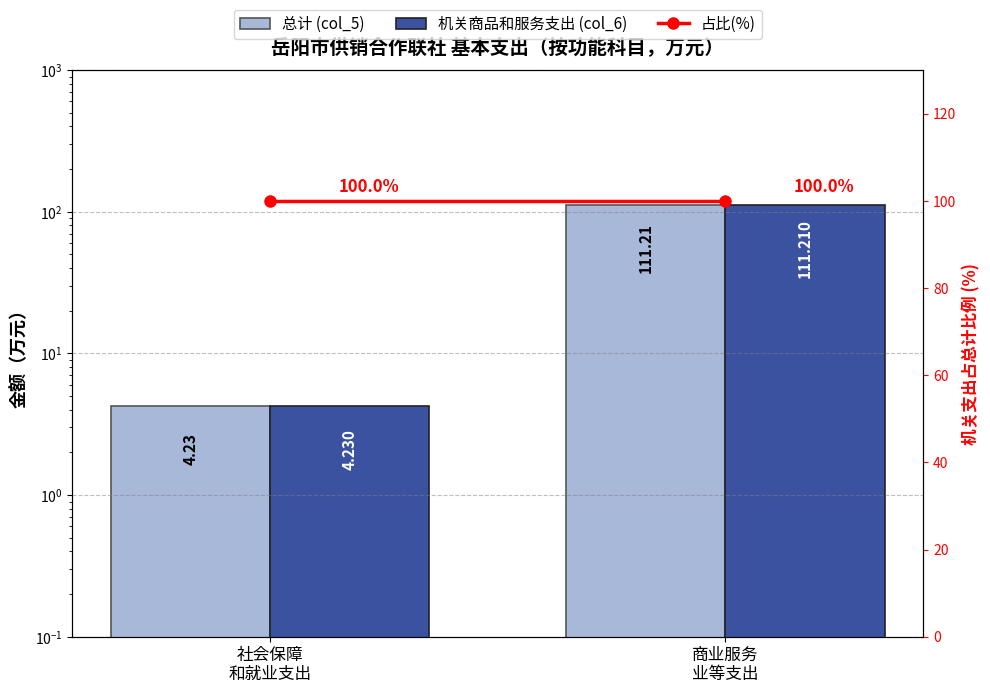

Reading left to right, transcribe all the data shown in this chart.

总计 (col_5): 4.2	111.2
机关商品和服务支出 (col_6): 4.2	111.2
占比(%): 100.0	100.0